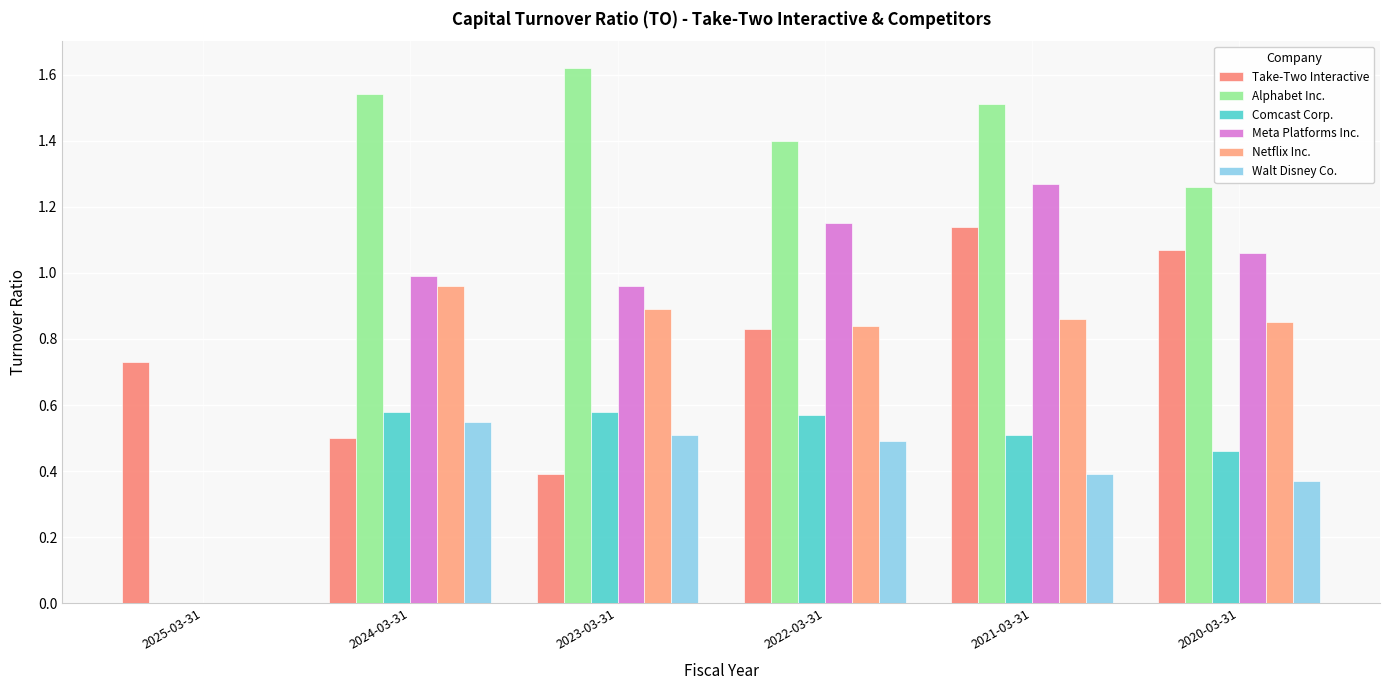

Count the number of data series in this chart.

6